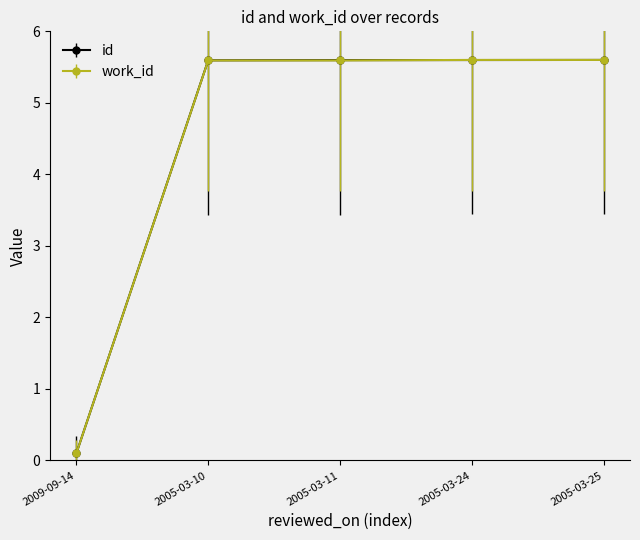

Where is work_id nearest to the value 2?

2009-09-14